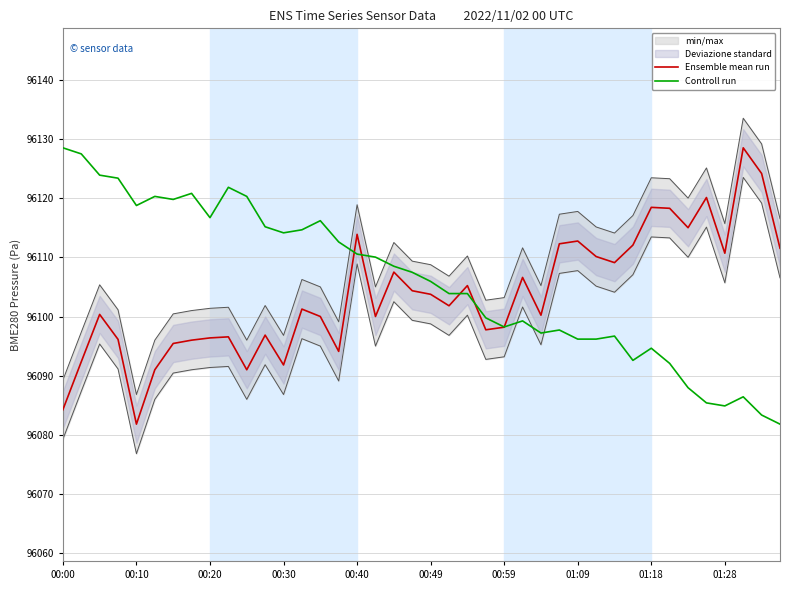

What is the label of the 34th point from the left?

33